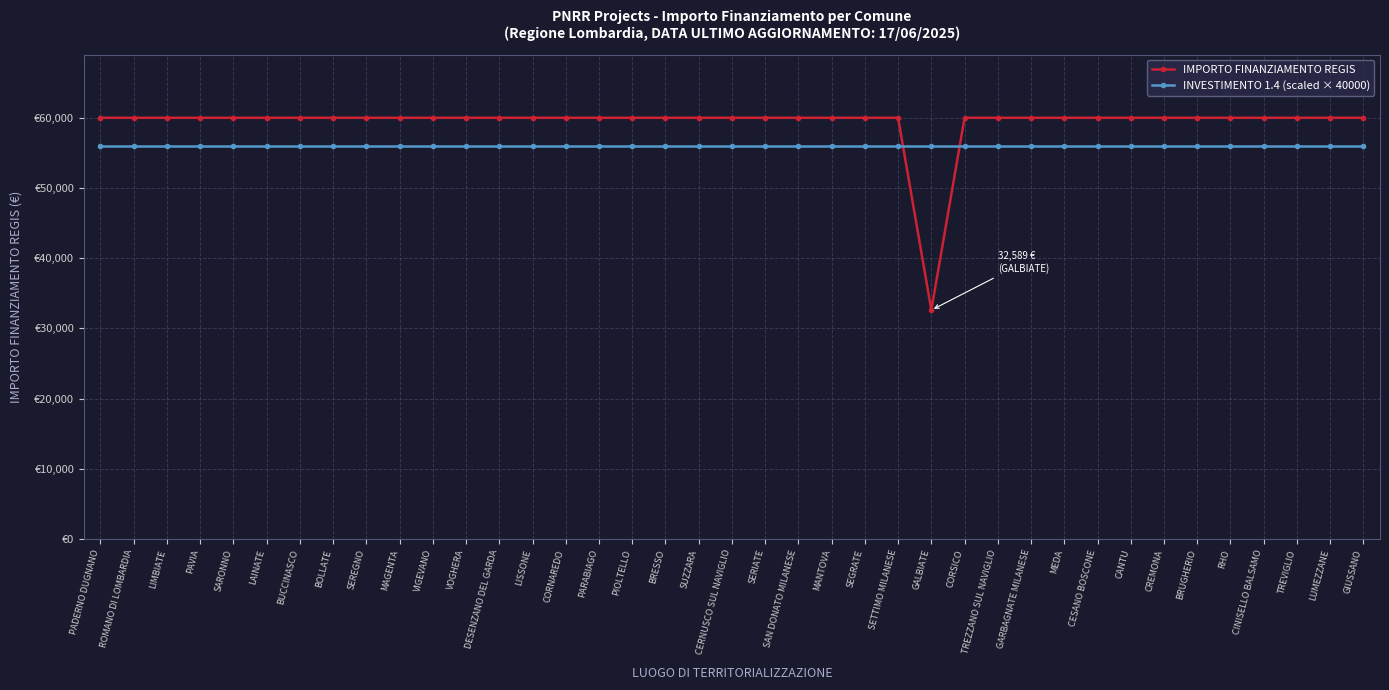

How many times do IMPORTO FINANZIAMENTO REGIS and INVESTIMENTO 1.4 (scaled × 40000) cross each other?

2